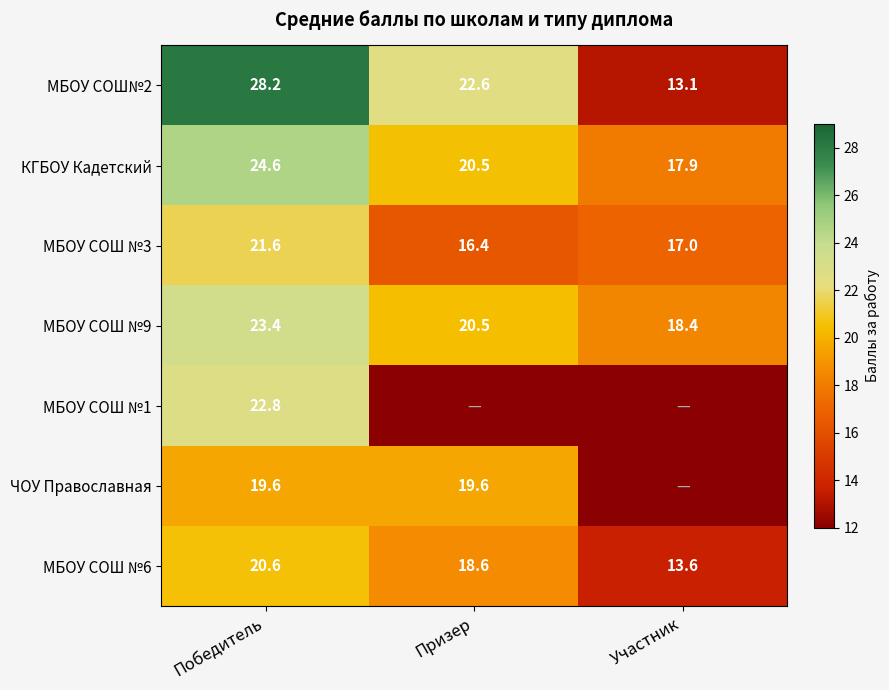

The value of ЧОУ Православная at Победитель is 5.5. True or false?

False